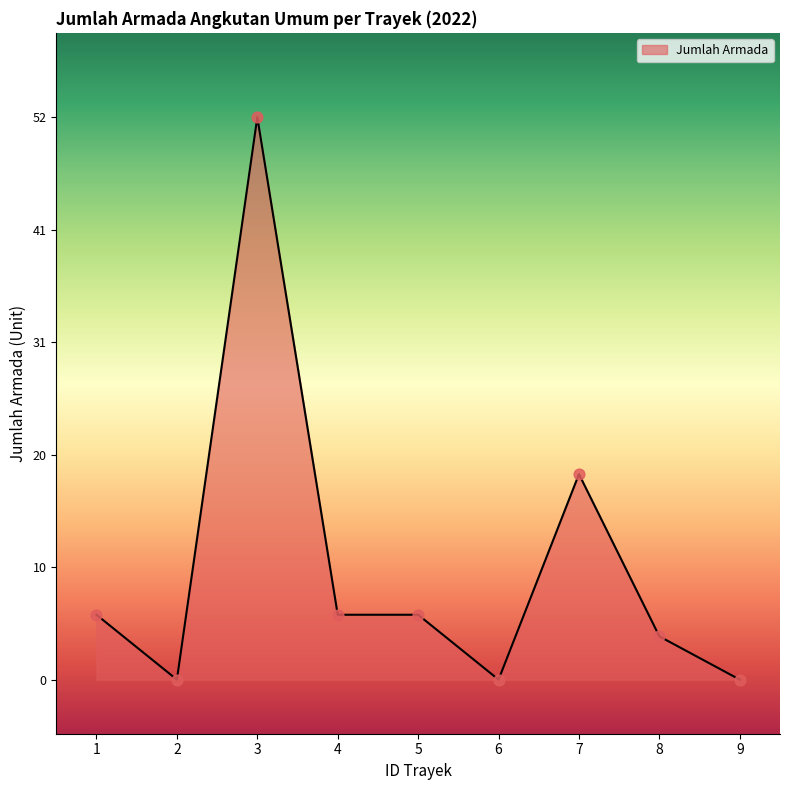

Which has a higher value, 7 or 5?

7